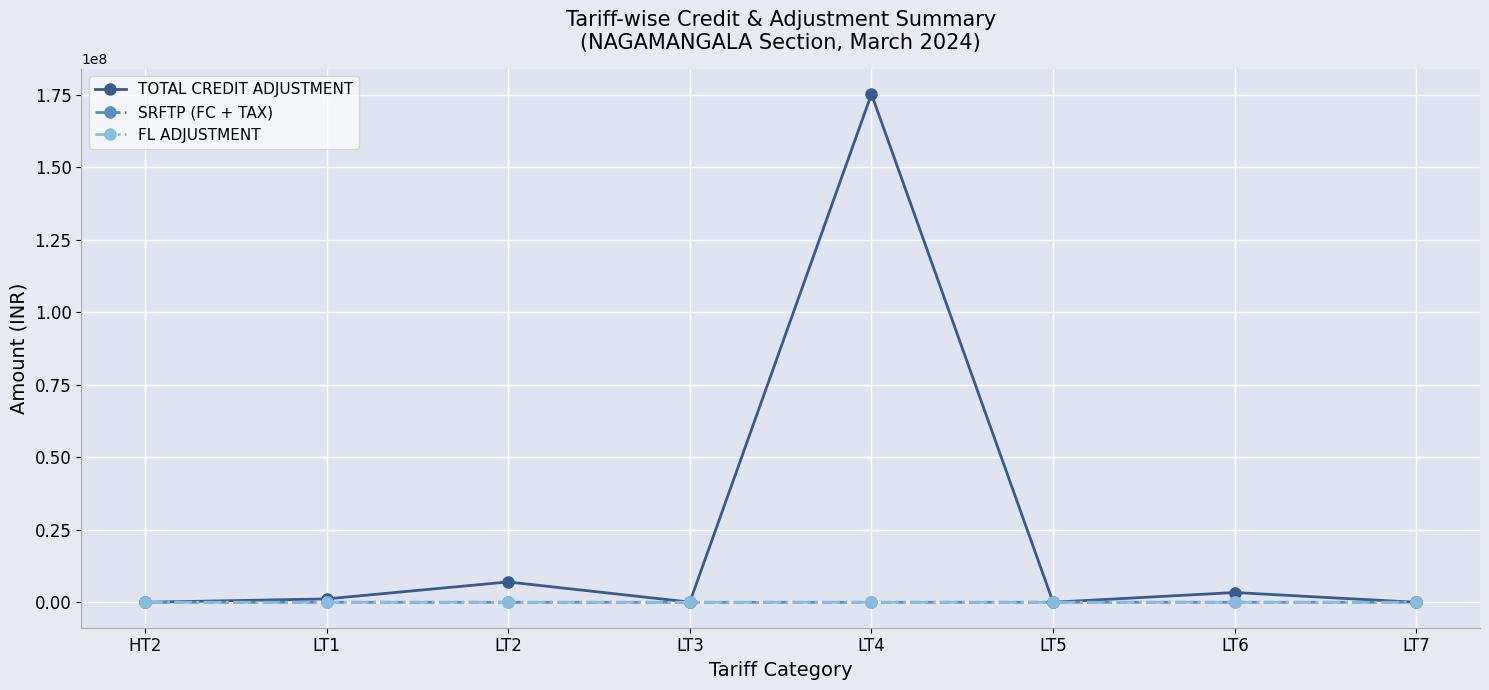

How many lines are shown in the chart?

3